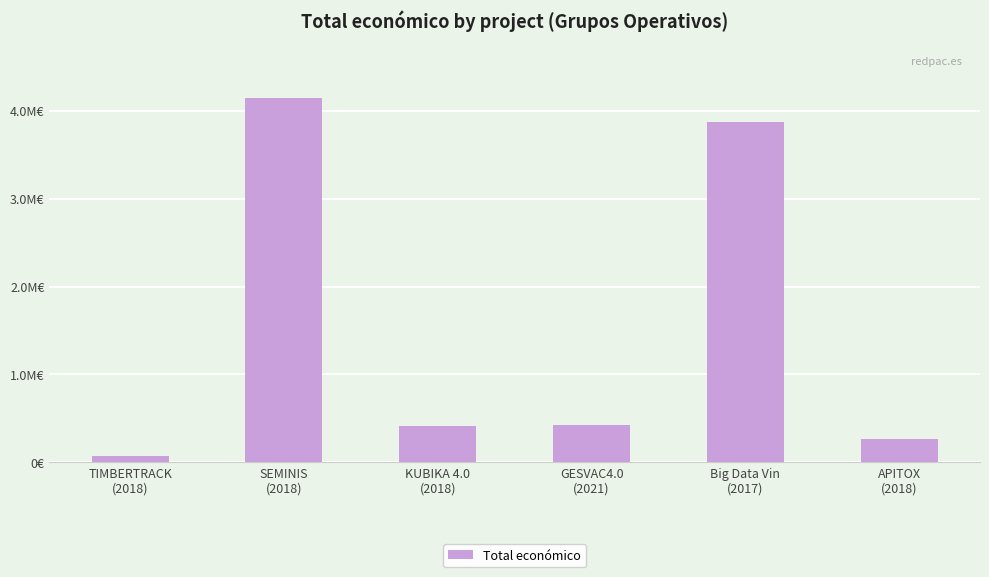

What is the minimum value shown in the chart?

75575